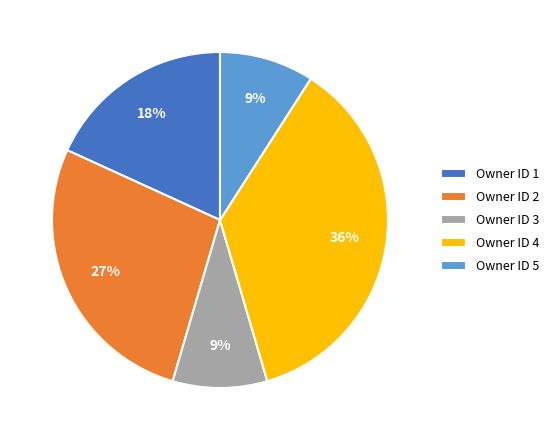

How many slices are in this pie chart?

5